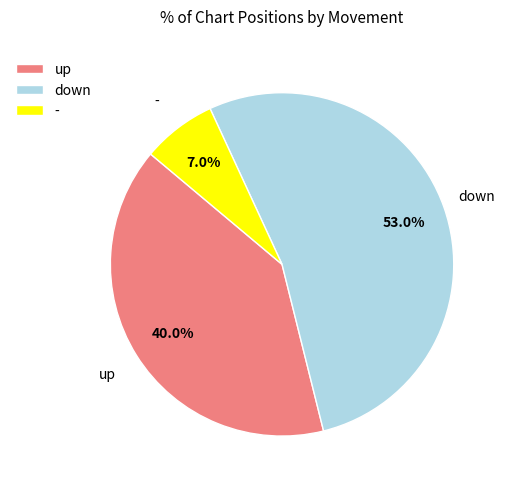

Rank the categories by value from lowest to highest.

-, up, down